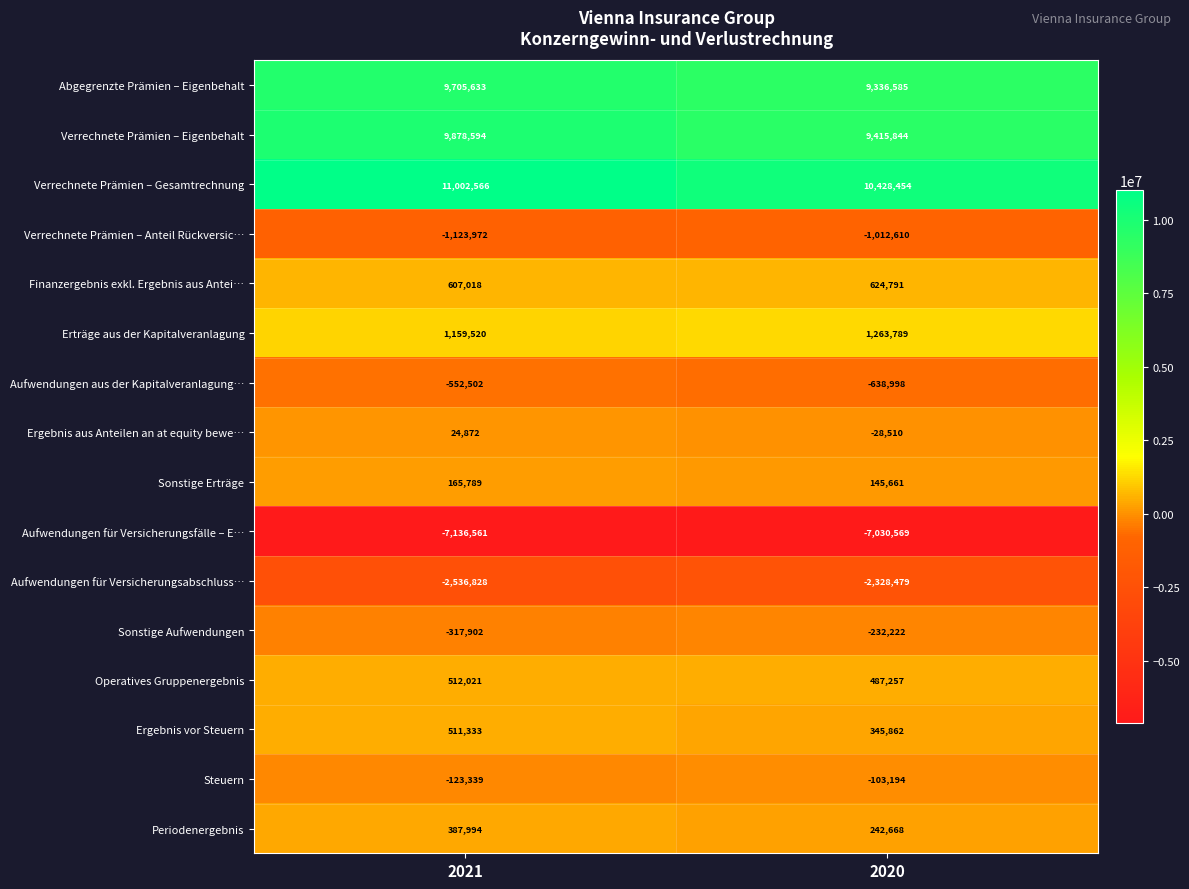

True or false: Erträge aus der Kapitalveranlagung has a value of 1263789 at 2020.

True